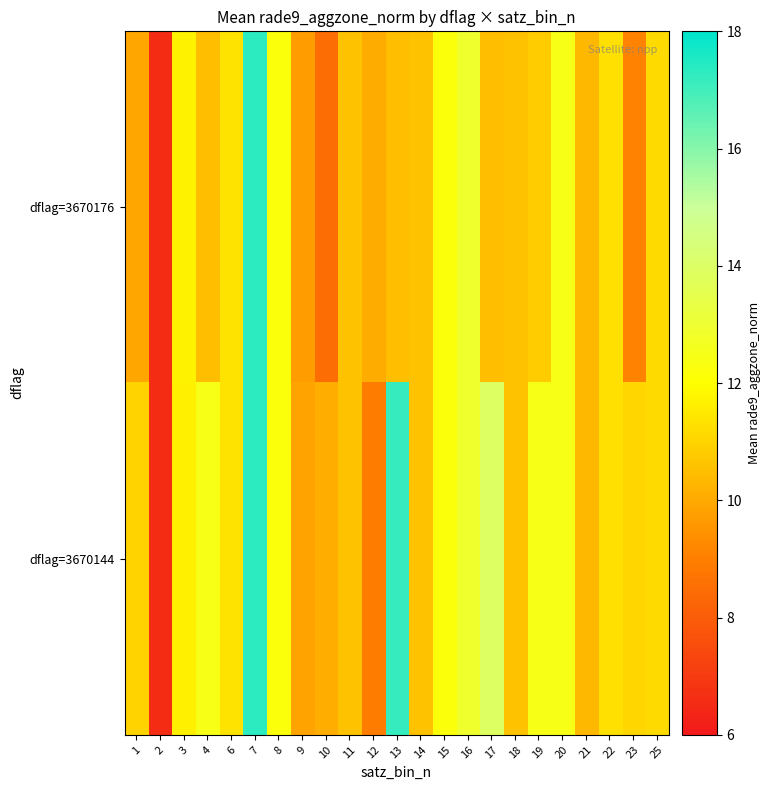

What is the maximum value shown in the chart?

17.3